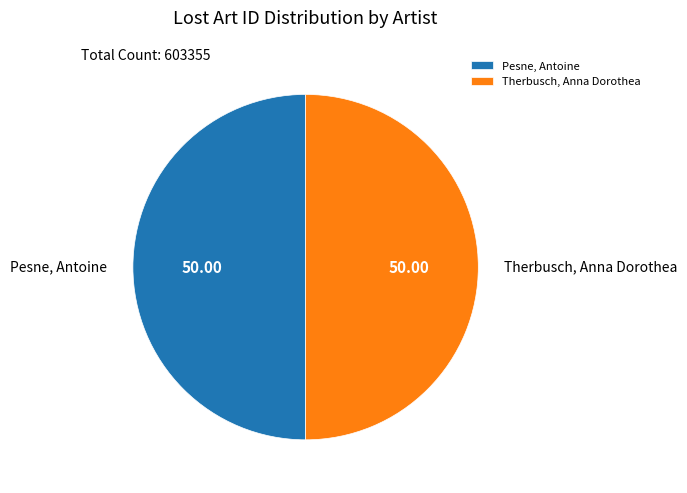

Count the number of slices in the pie.

2